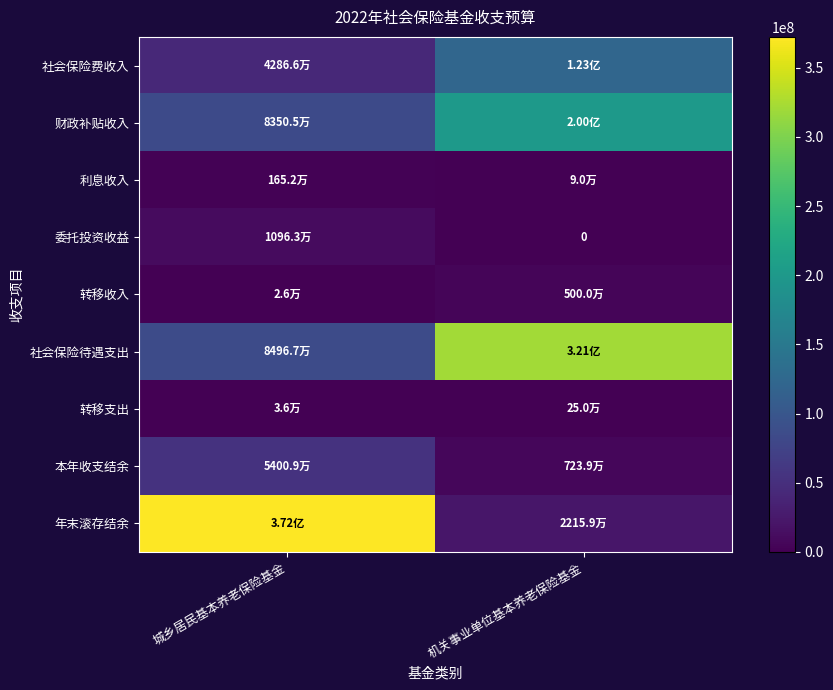

Between 城乡居民基本养老保险基金 and 机关事业单位基本养老保险基金, which series saw the biggest shift?

年末滚存结余